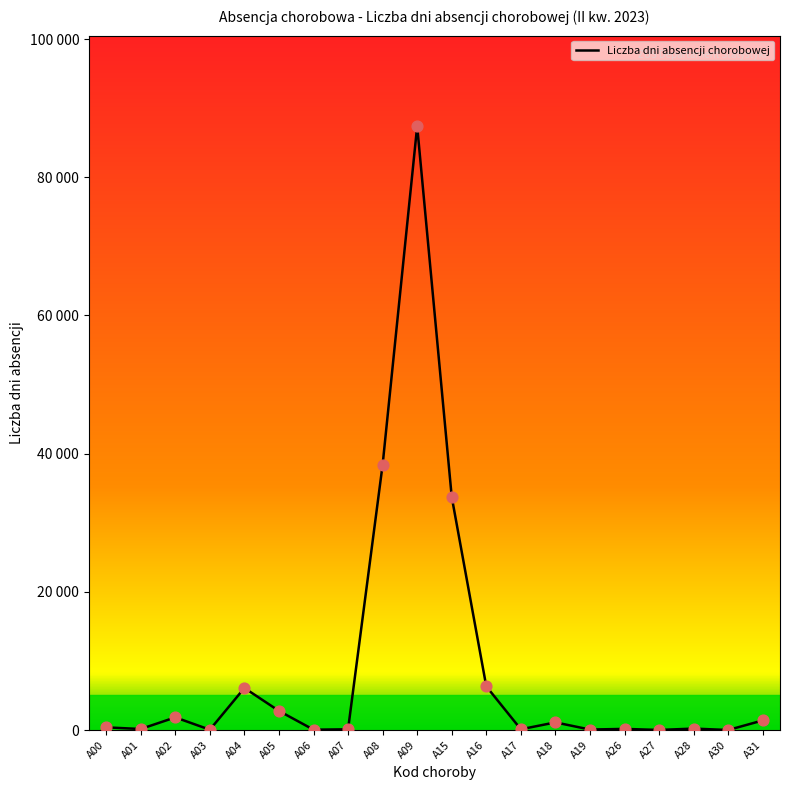

Does the chart have visible grid lines?

No